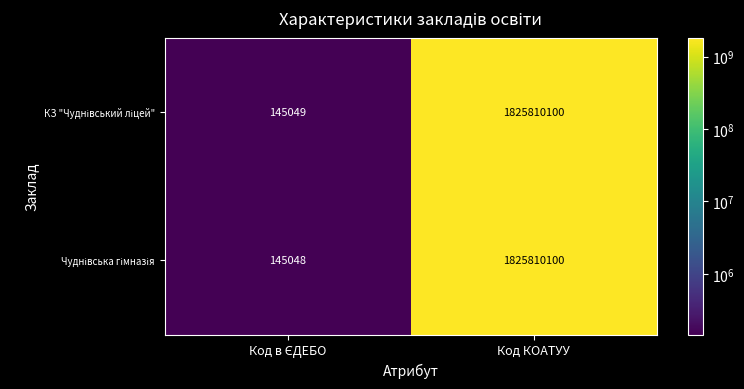

At which category is the sum across all series the highest?

Код КОАТУУ